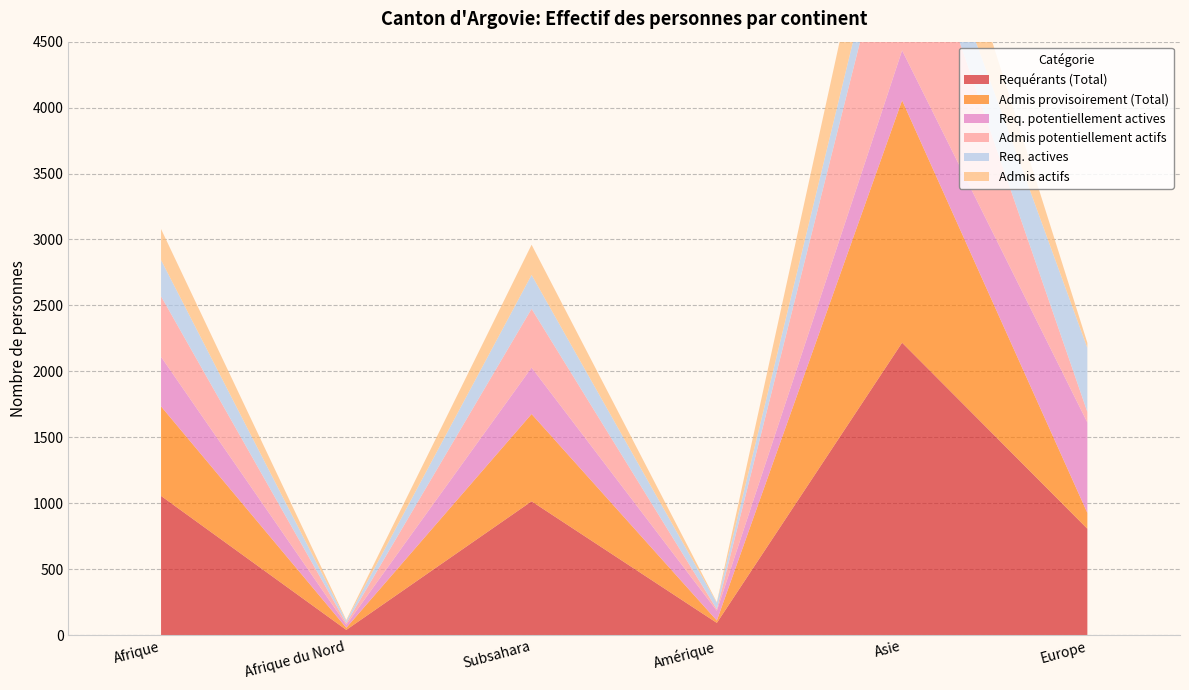

Reading left to right, extract all data points from this chart.

Requérants (Total): Afrique=1055	Afrique du Nord=39	Subsahara=1014	Amérique=92	Asie=2217	Europe=806
Admis provisoirement (Total): Afrique=679	Afrique du Nord=16	Subsahara=662	Amérique=18	Asie=1838	Europe=120
Req. potentiellement actives: Afrique=376	Afrique du Nord=23	Subsahara=352	Amérique=74	Asie=379	Europe=686
Admis potentiellement actifs: Afrique=459	Afrique du Nord=12	Subsahara=446	Amérique=12	Asie=1327	Europe=80
Req. actives: Afrique=275	Afrique du Nord=18	Subsahara=257	Amérique=48	Asie=274	Europe=485
Admis actifs: Afrique=235	Afrique du Nord=6	Subsahara=229	Amérique=5	Asie=629	Europe=39